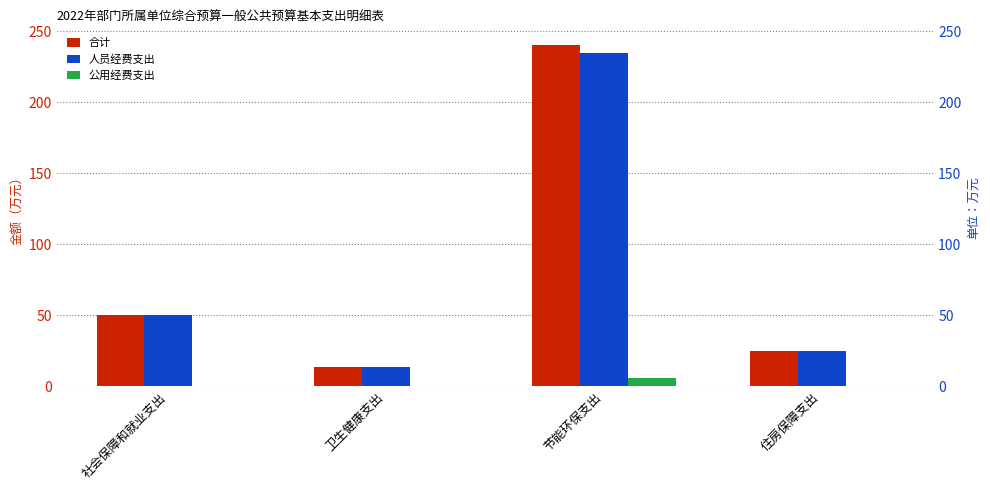

What is the label of the 1st bar from the left?

社会保障和就业支出